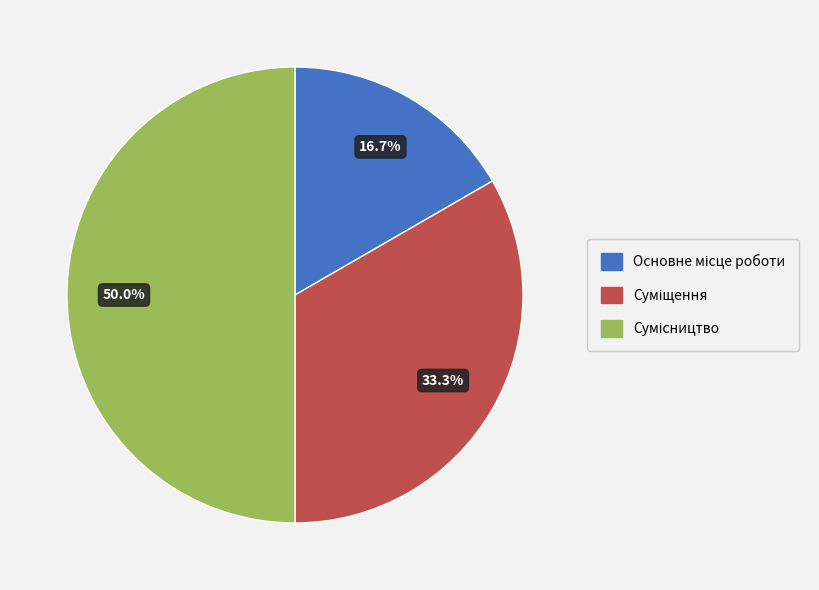

How many segments does this pie chart have?

3